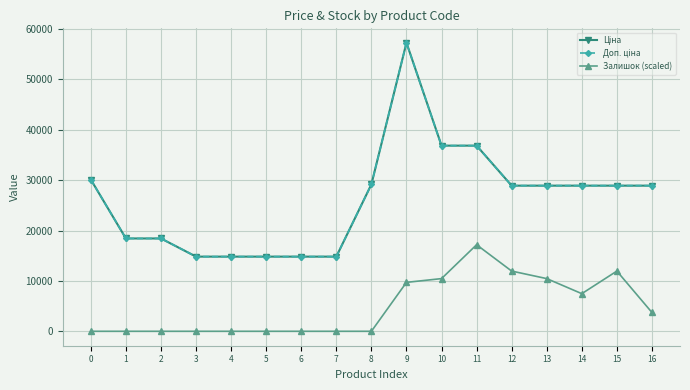

Between 14 and 15, which series saw the biggest shift?

Залишок (scaled)